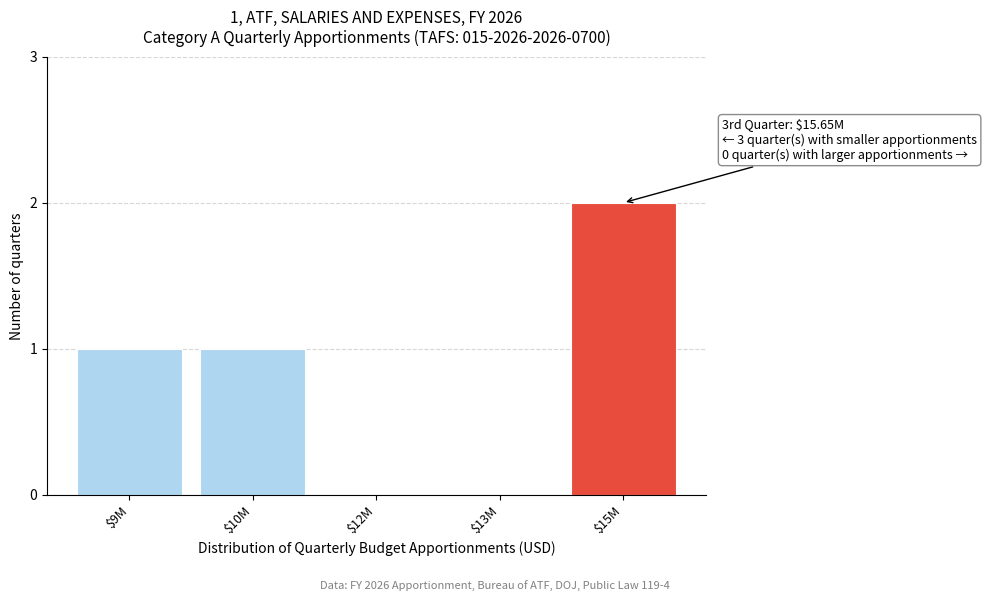

True or false: the data shows 1 at $10M.

True